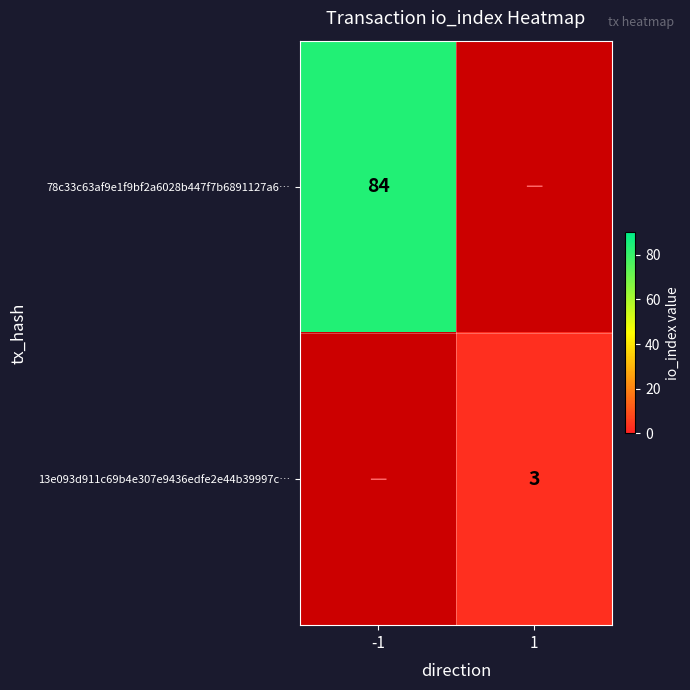

Is it true that 78c33c63af9e1f9bf2a6028b447f7b6891127a6… equals 84 at -1?

True